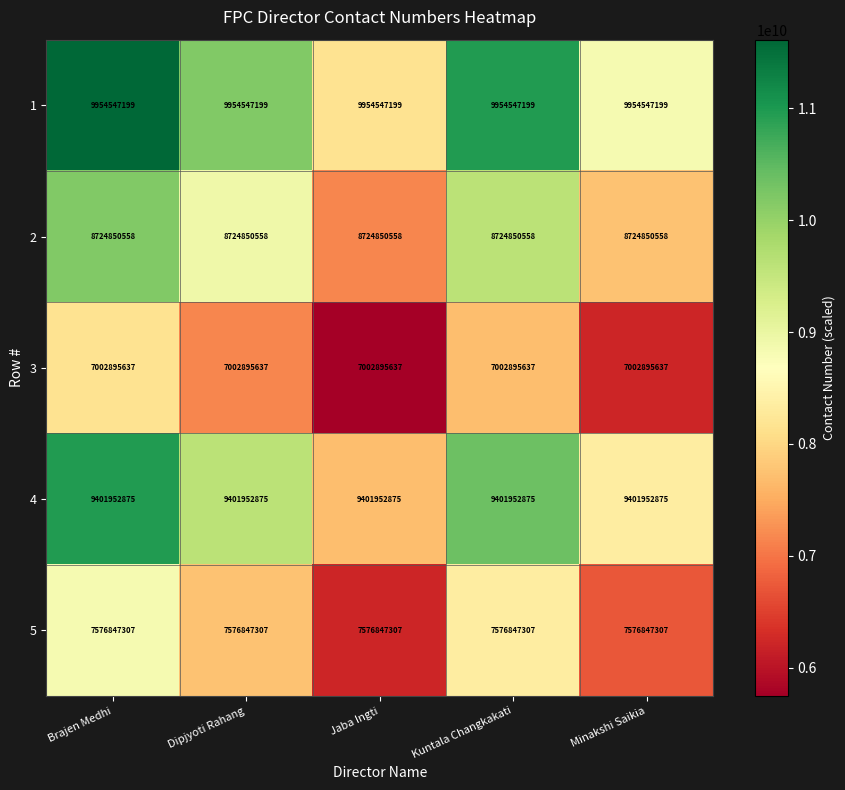

True or false: 5 has a value of 3969239323 at Jaba Ingti.

False